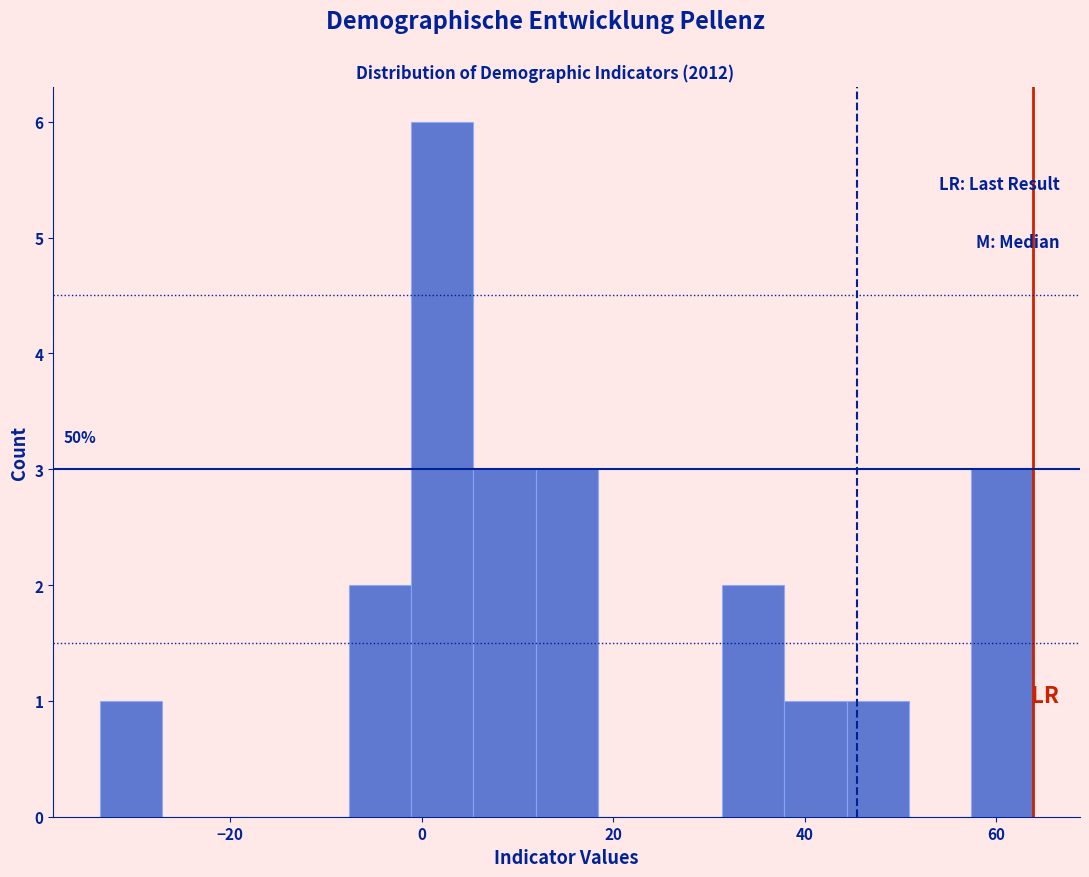

Read against the x-axis, roughly where is the centre of the tallest bar?

2